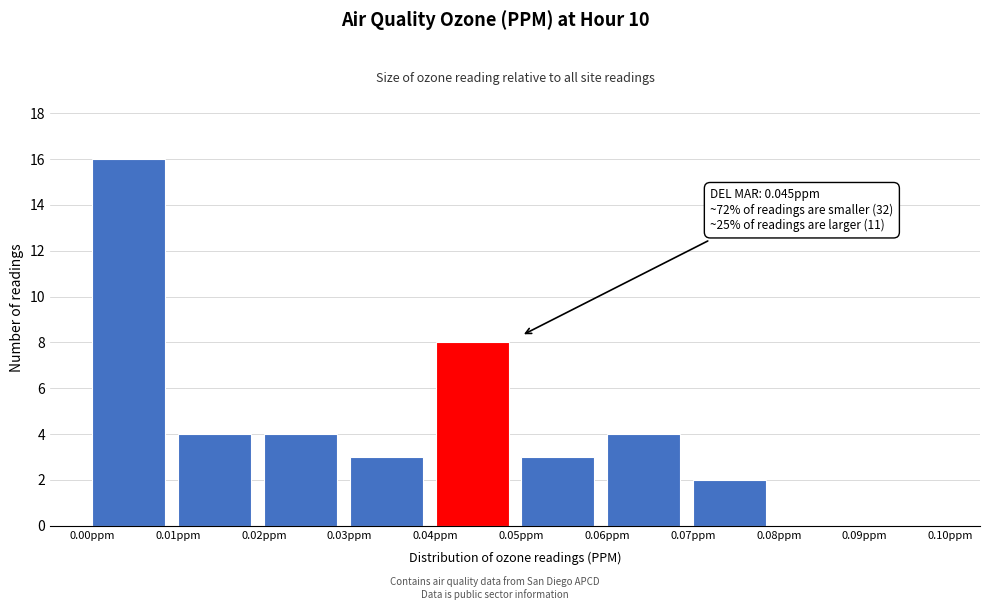

Which range on the x-axis has the tallest bar?

0.00 to 0.01